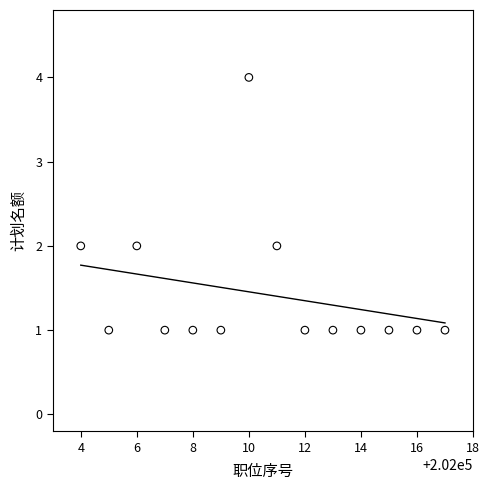

What is the range of X values (max minus min)?

13